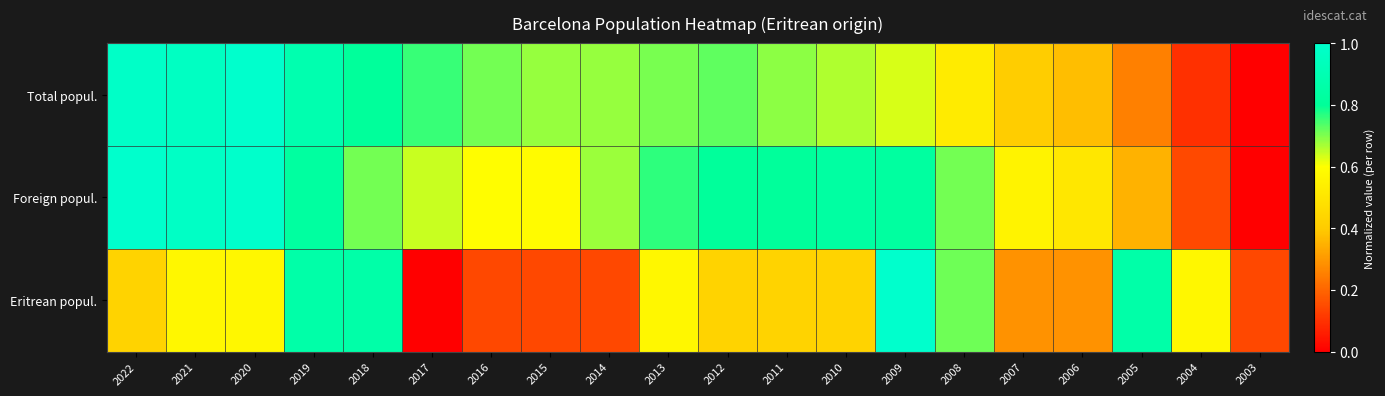

At which category is the sum across all series the highest?

2019